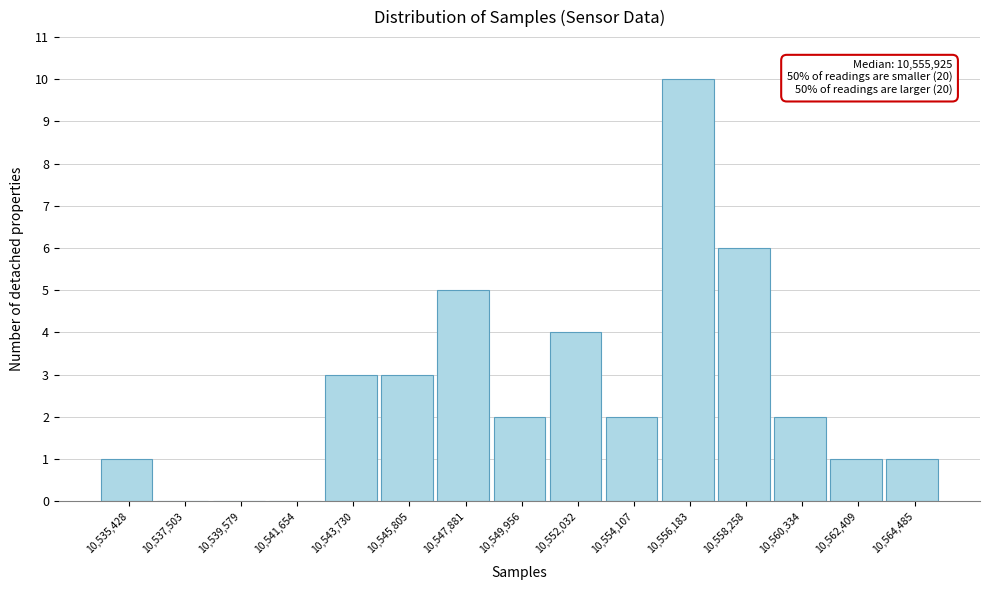

Reading right to left, transcribe all the data shown in this chart.

10,564,485=1	10,562,409=1	10,560,334=2	10,558,258=6	10,556,183=10	10,554,107=2	10,552,032=4	10,549,956=2	10,547,881=5	10,545,805=3	10,543,730=3	10,541,654=0	10,539,579=0	10,537,503=0	10,535,428=1